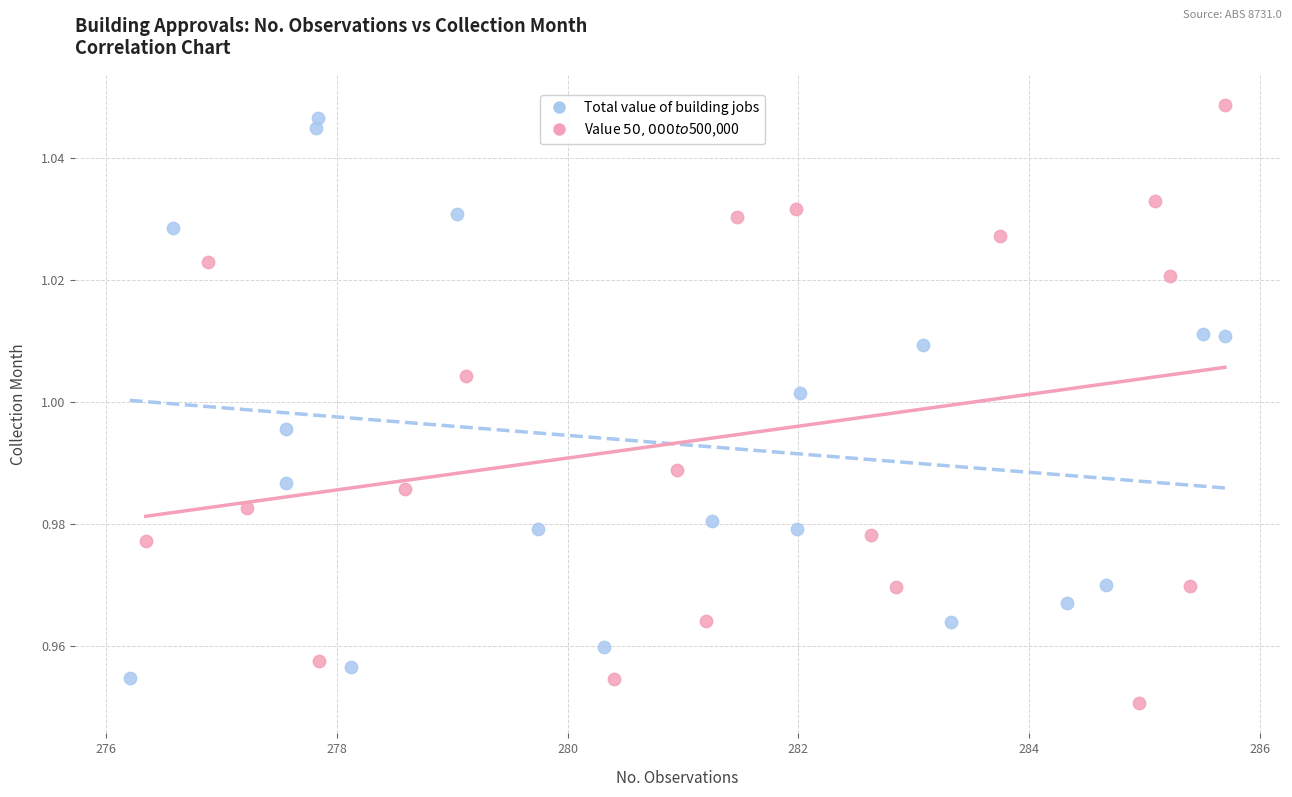

Which series has the largest Y range (max minus min)?

Value $50,000 to $500,000